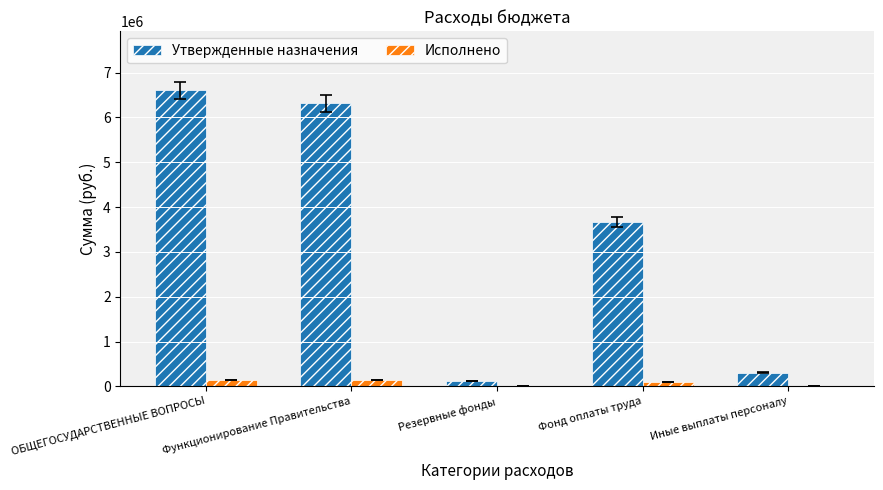

Where is Утвержденные назначения nearest to the value 3363400?

Фонд оплаты труда